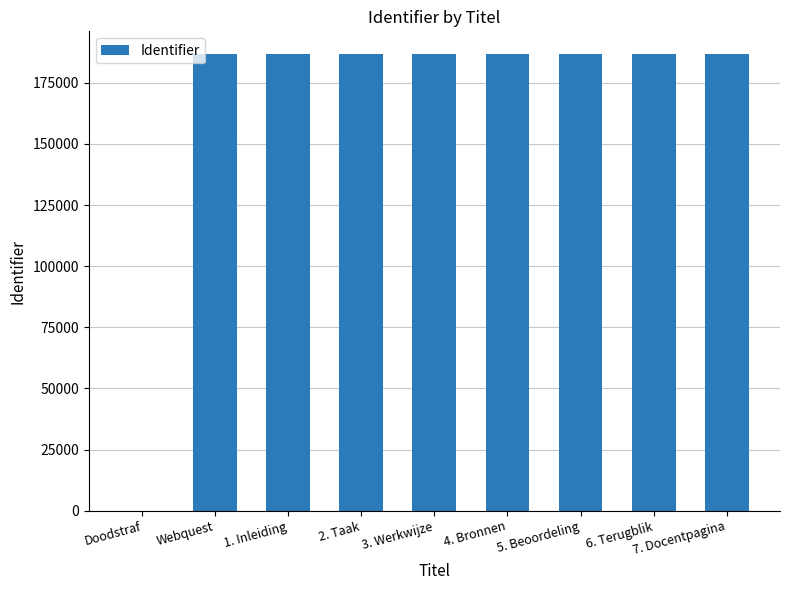

What is the greatest value displayed?

186752